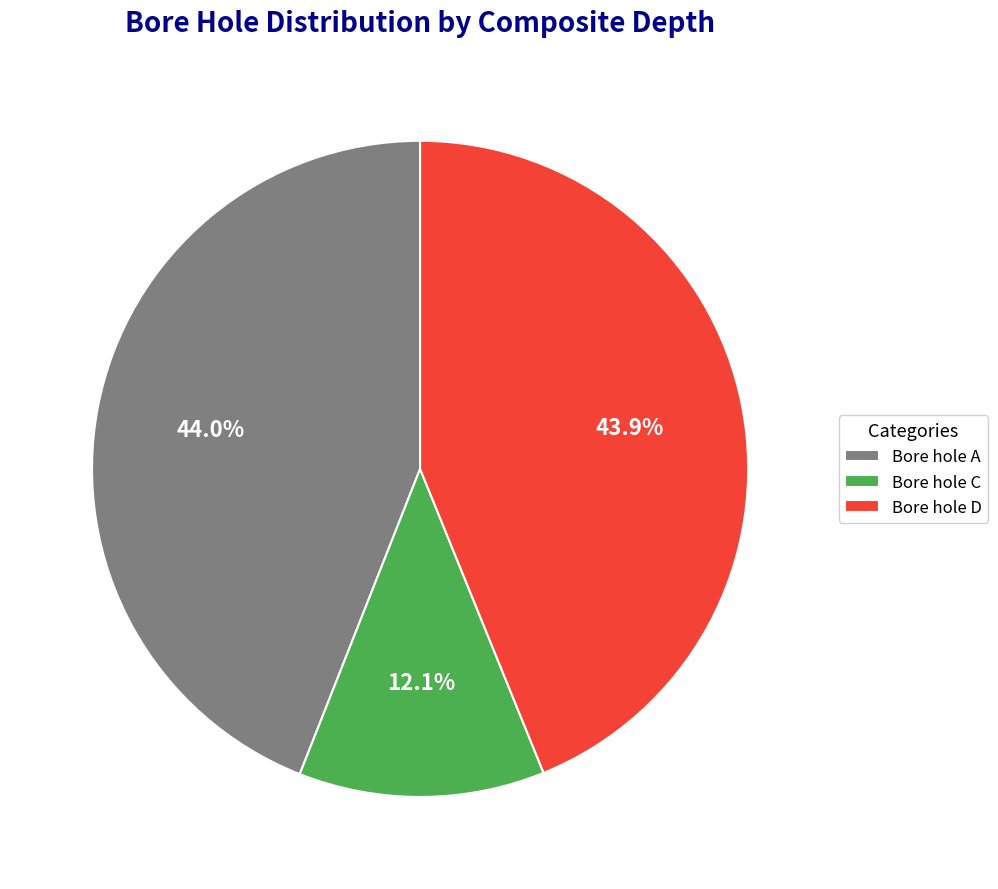

Which category has the smallest portion of the pie?

Bore hole C